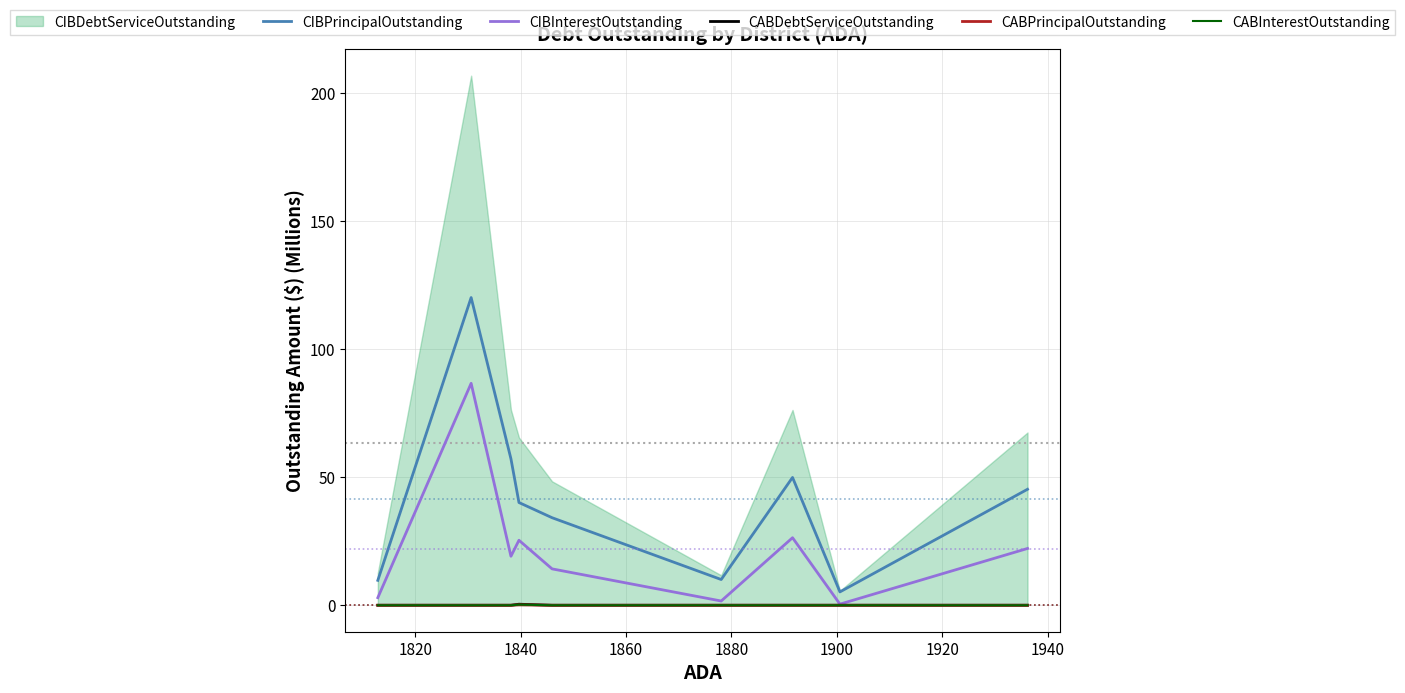

True or false: CIBPrincipalOutstanding and CABPrincipalOutstanding intersect in this chart.

False